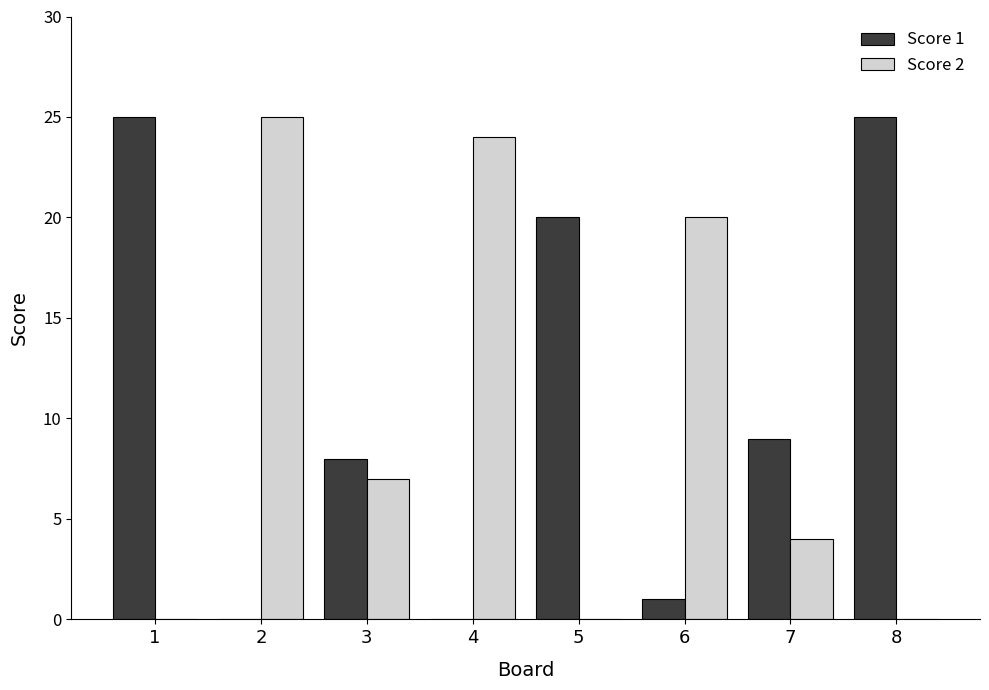

Between 1 and 3, which series saw the biggest shift?

Score 1